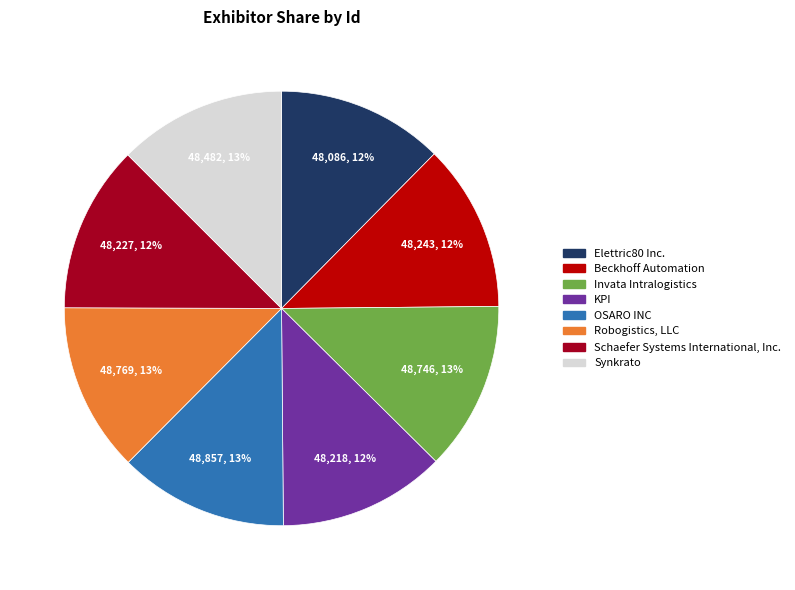

Do Elettric80 Inc. and KPI together represent more than half of the pie?

No